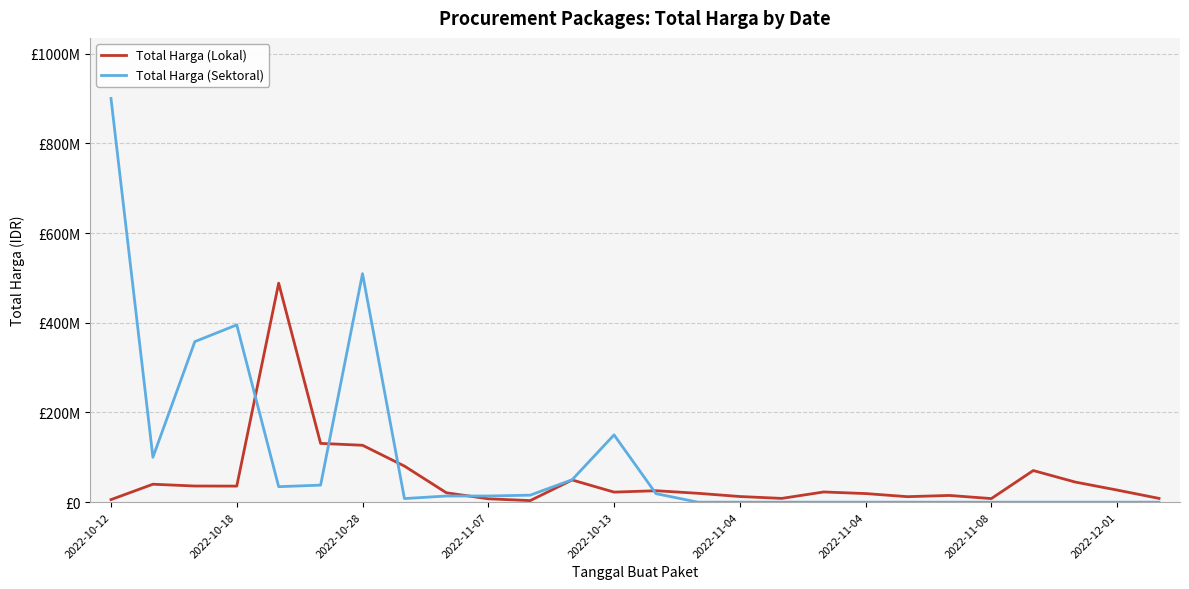

Which series has the largest total across all categories?

Total Harga (Sektoral)